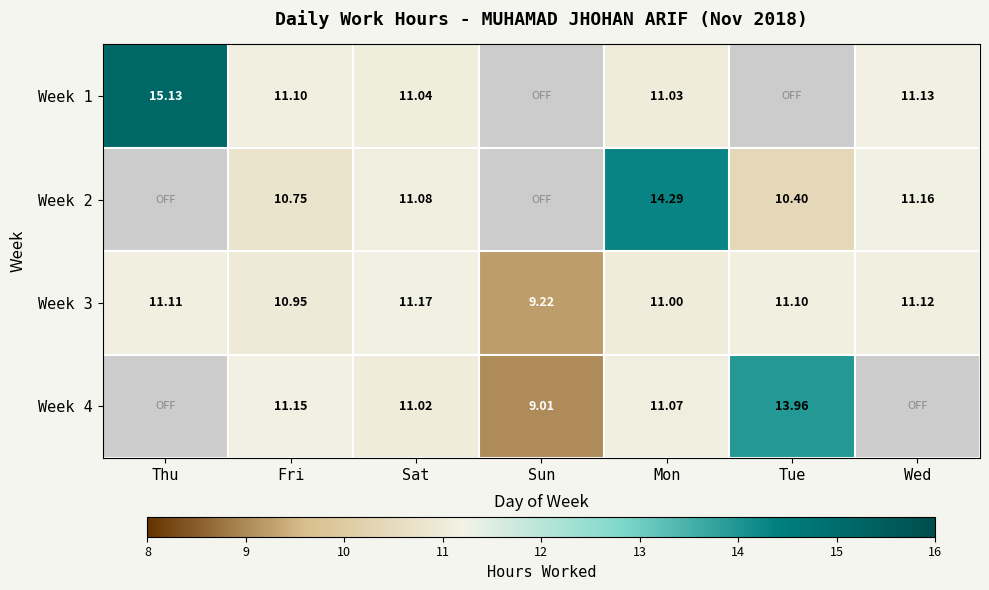

Which label corresponds to the smallest value in the chart?

Sun